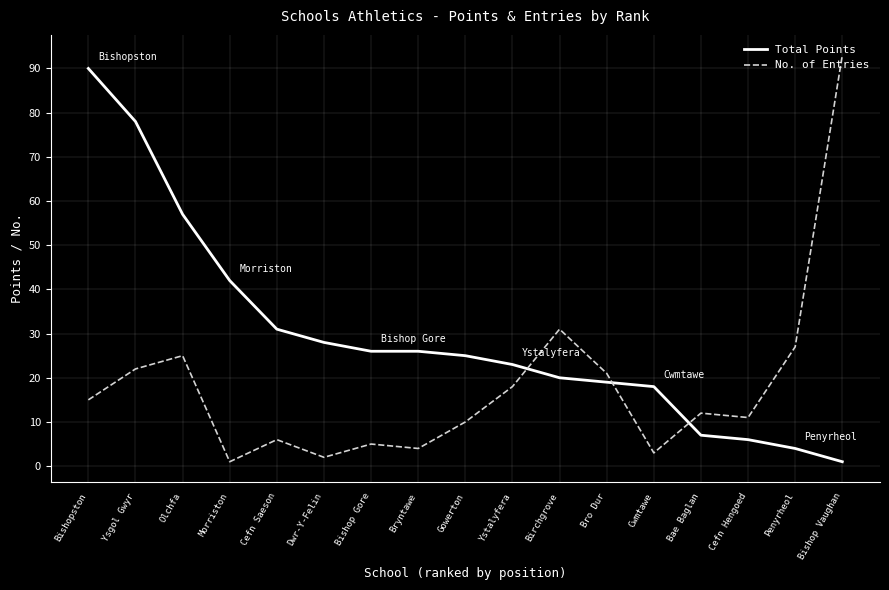

What is the difference between the Total Points values at Ysgol Gwyr and Penyrheol?

74